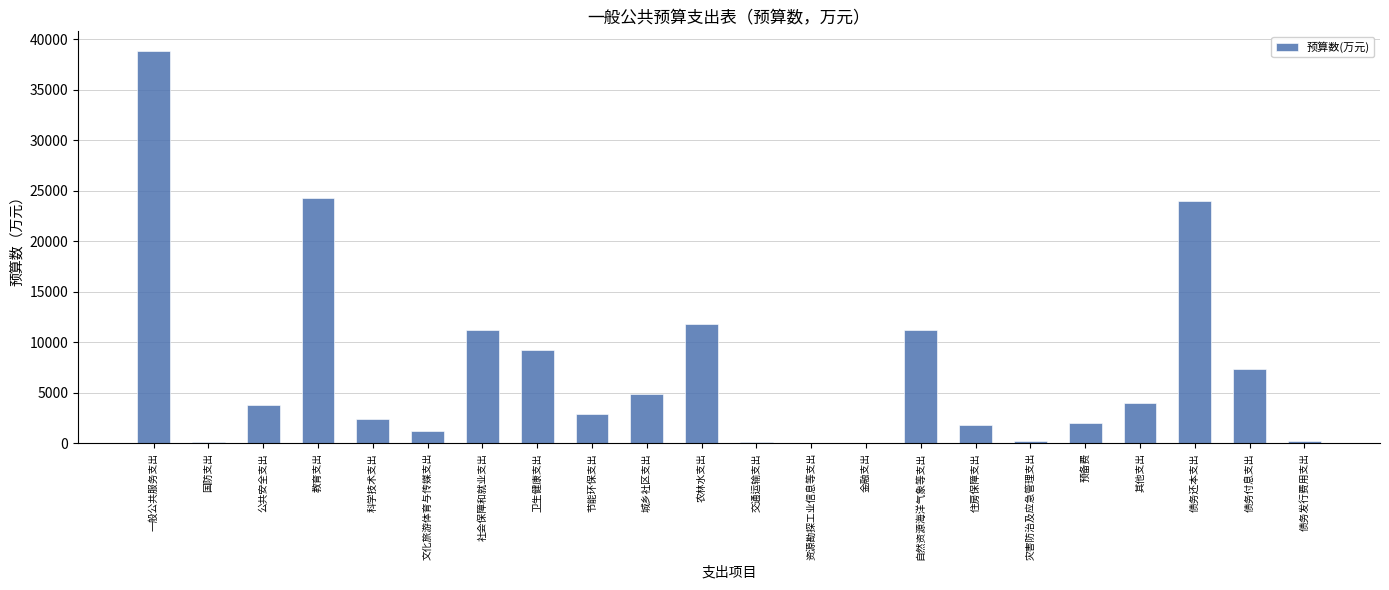

True or false: the data shows 11190 at 自然资源海洋气象等支出.

True